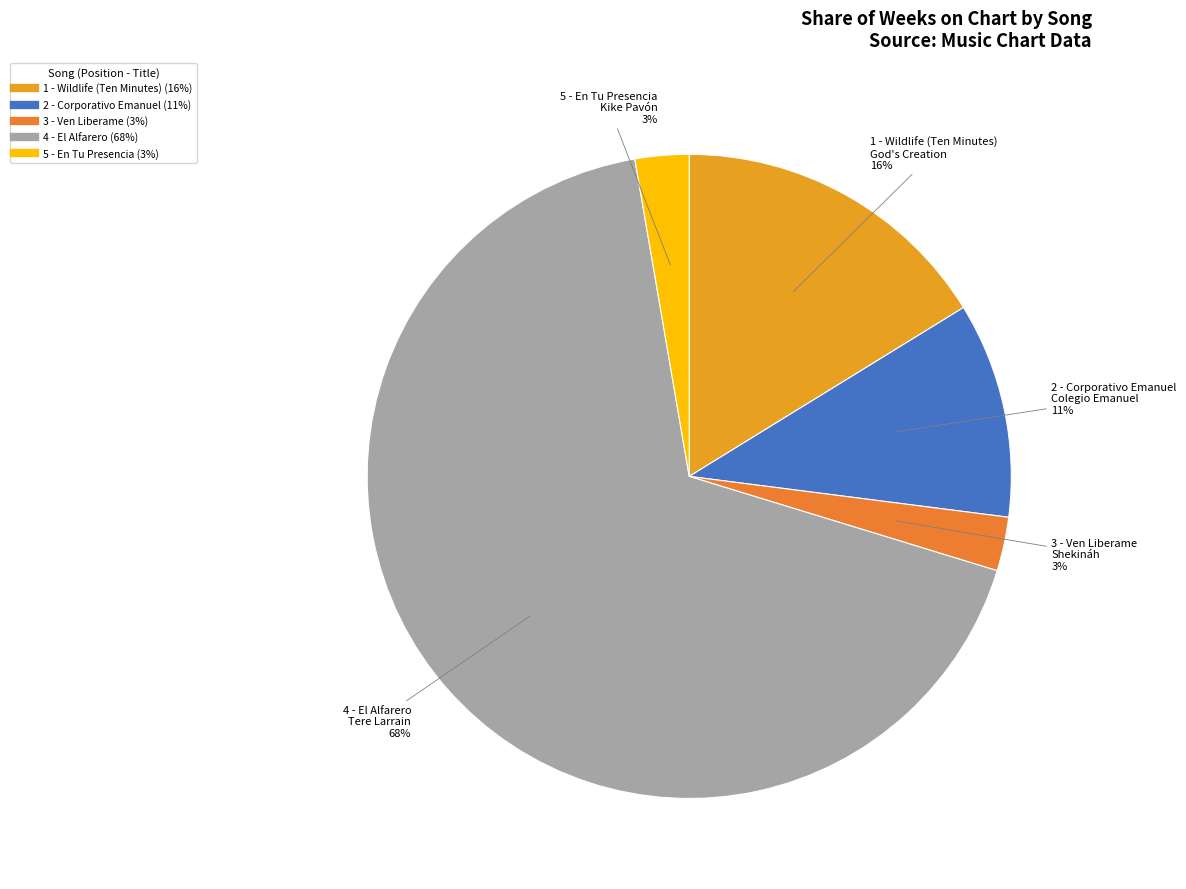

To the nearest percent, what percentage of the pie is 5 - En Tu Presencia?

3%